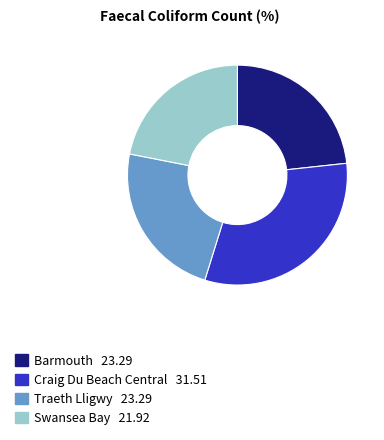

Between Barmouth and Craig Du Beach Central, which is larger?

Craig Du Beach Central